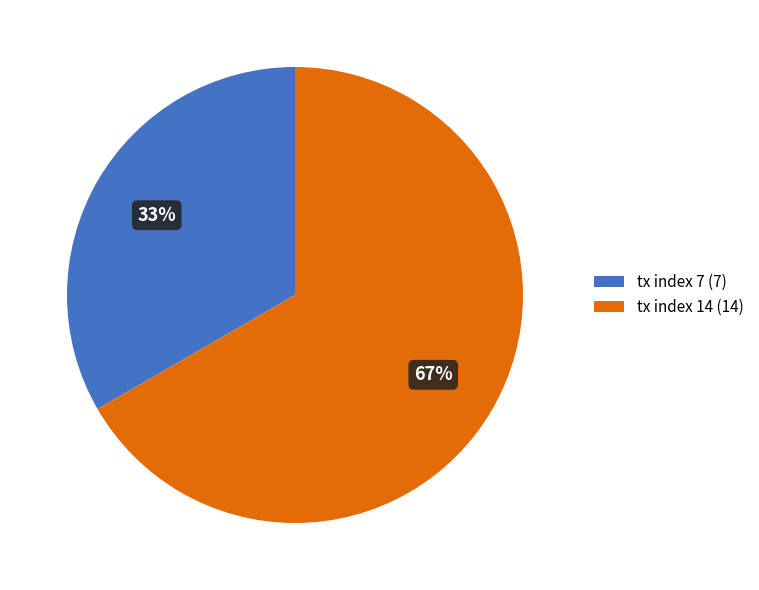

Combined, do tx index 14 (14) and tx index 7 (7) account for over 50%?

Yes